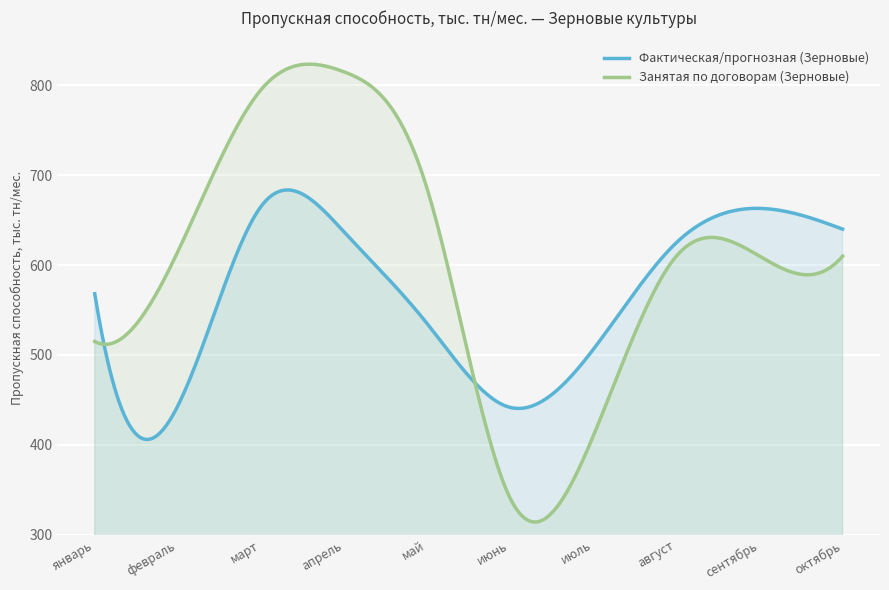

At how many categories does at least one series exceed 641?

4